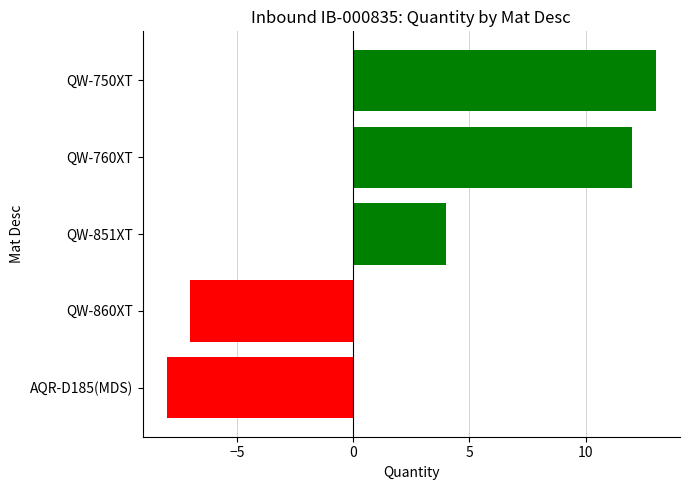

Rank the categories by value from lowest to highest.

AQR-D185(MDS), QW-860XT, QW-851XT, QW-760XT, QW-750XT